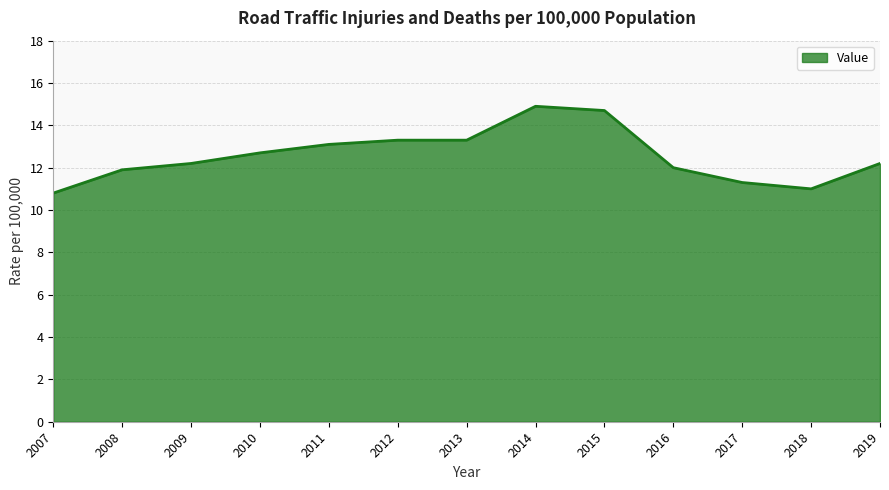

What value does the data have at 2009?

12.2